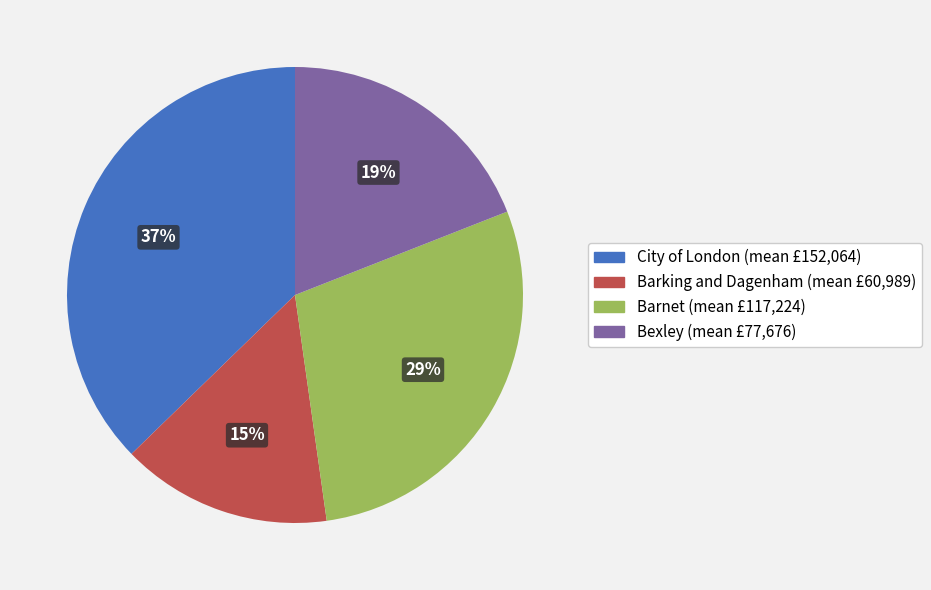

To the nearest percent, what percentage of the pie is Bexley?

19%